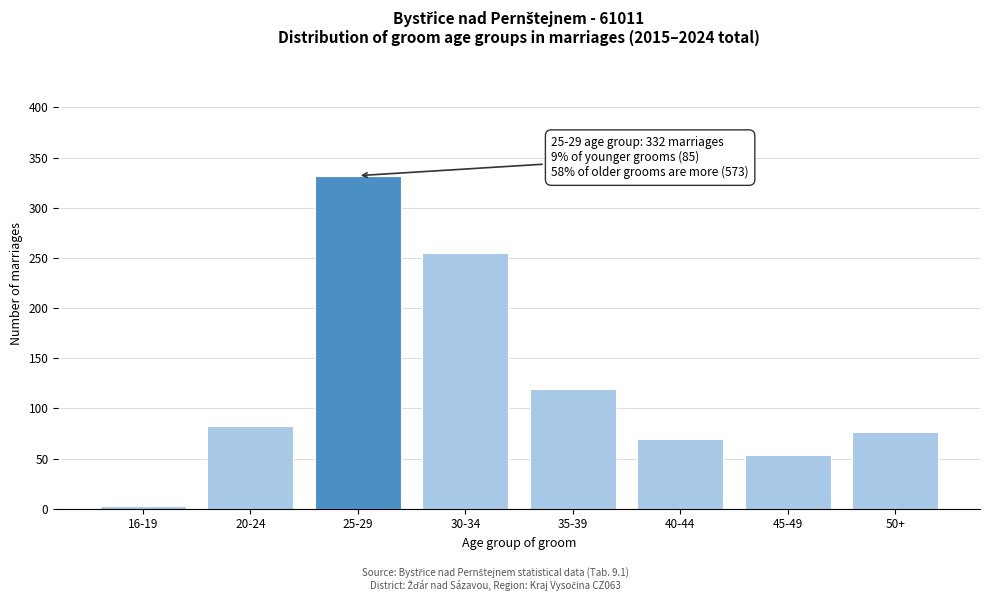

Reading left to right, list all the values displayed in this chart.

3	82	332	255	119	69	54	76